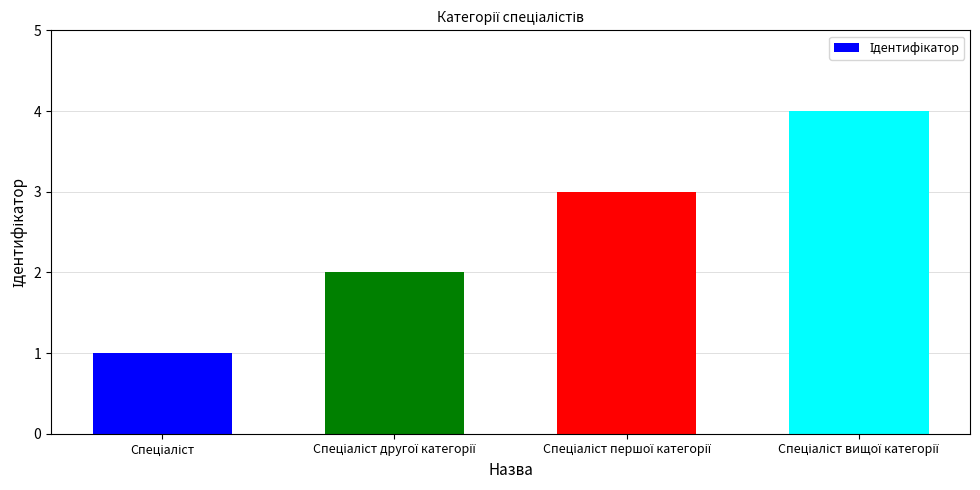

What is the greatest value displayed?

4